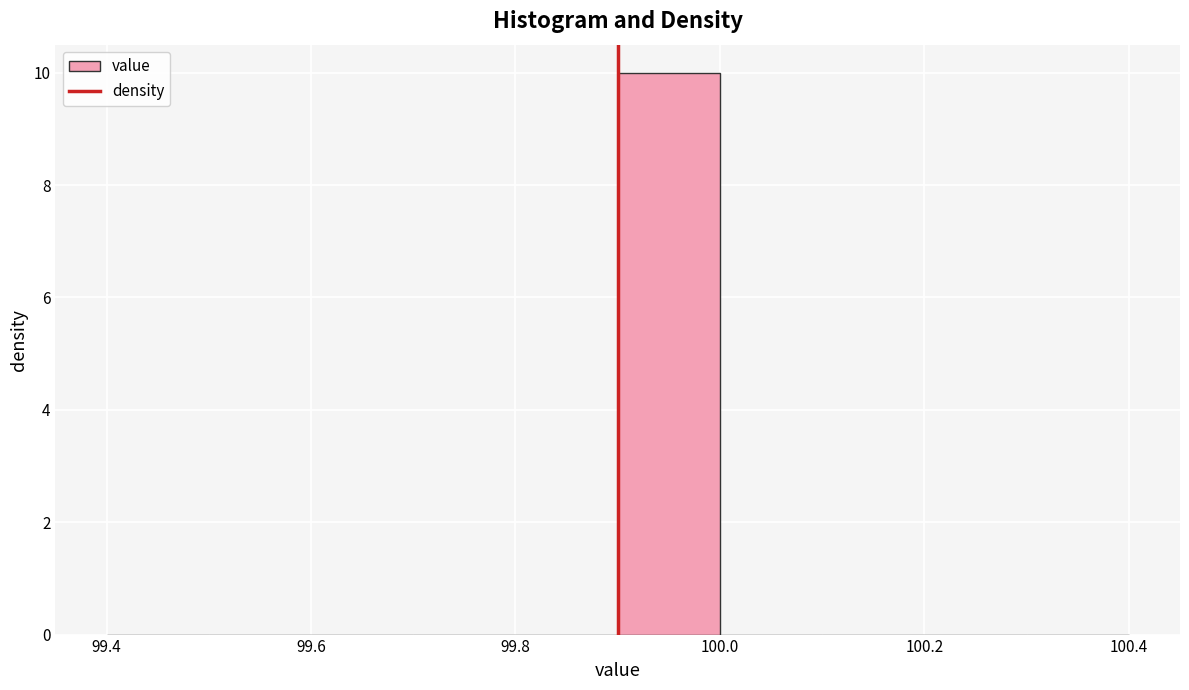

Over which range of the x-axis is the bar tallest?

99.9 to 100.0